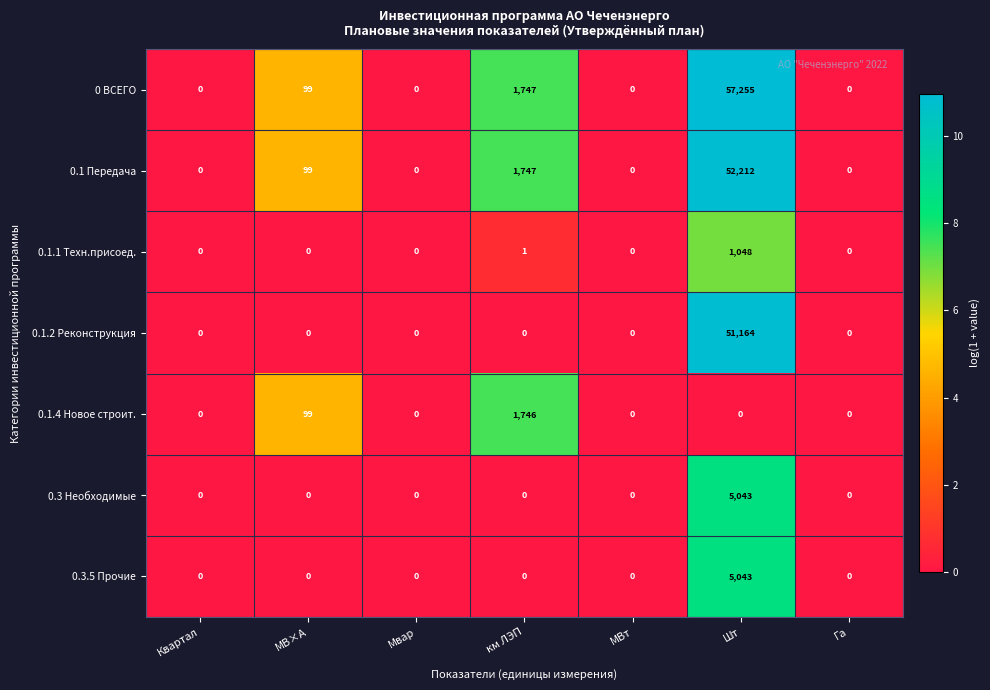

At how many categories does at least one series exceed 3?

3